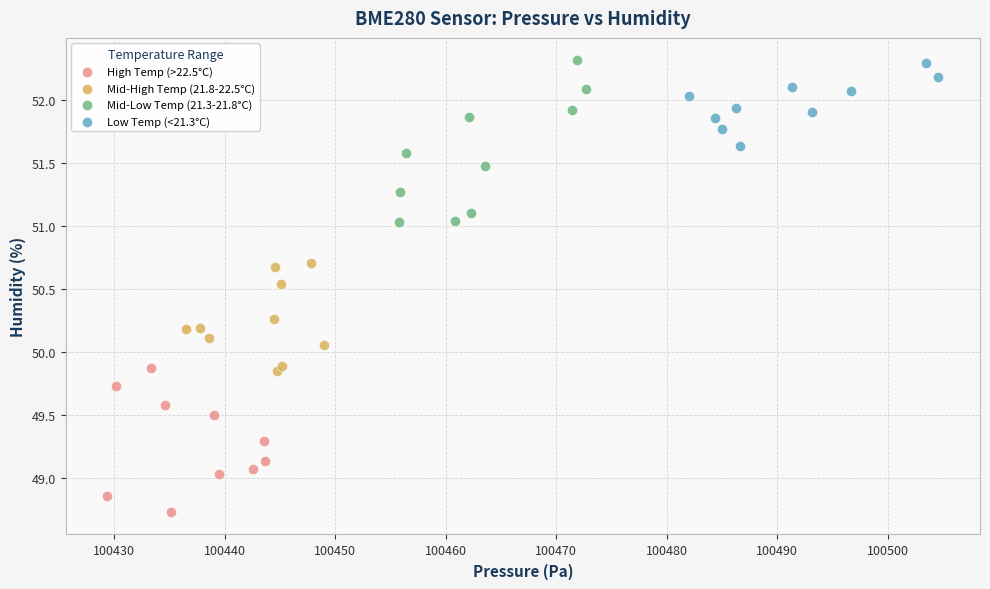

What are all the series names shown in the legend?

High Temp (>22.5°C), Mid-High Temp (21.8-22.5°C), Mid-Low Temp (21.3-21.8°C), Low Temp (<21.3°C)